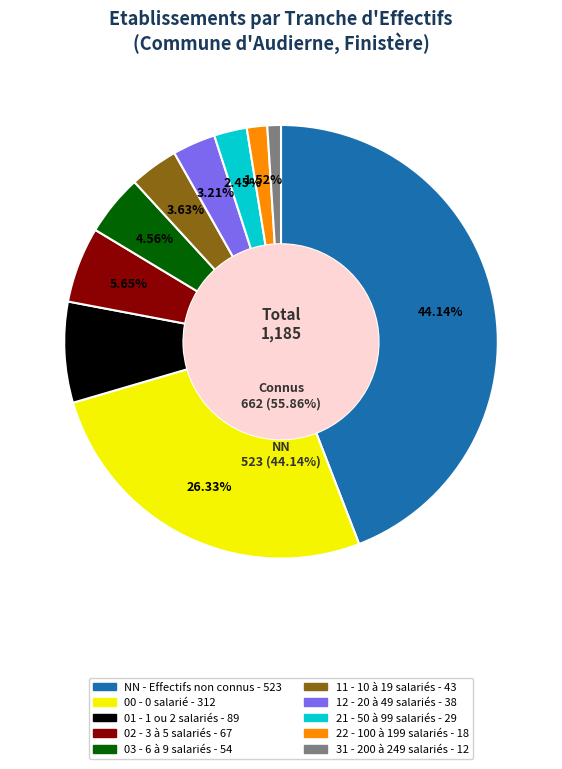

The NN slice represents 44% of the pie. True or false?

True